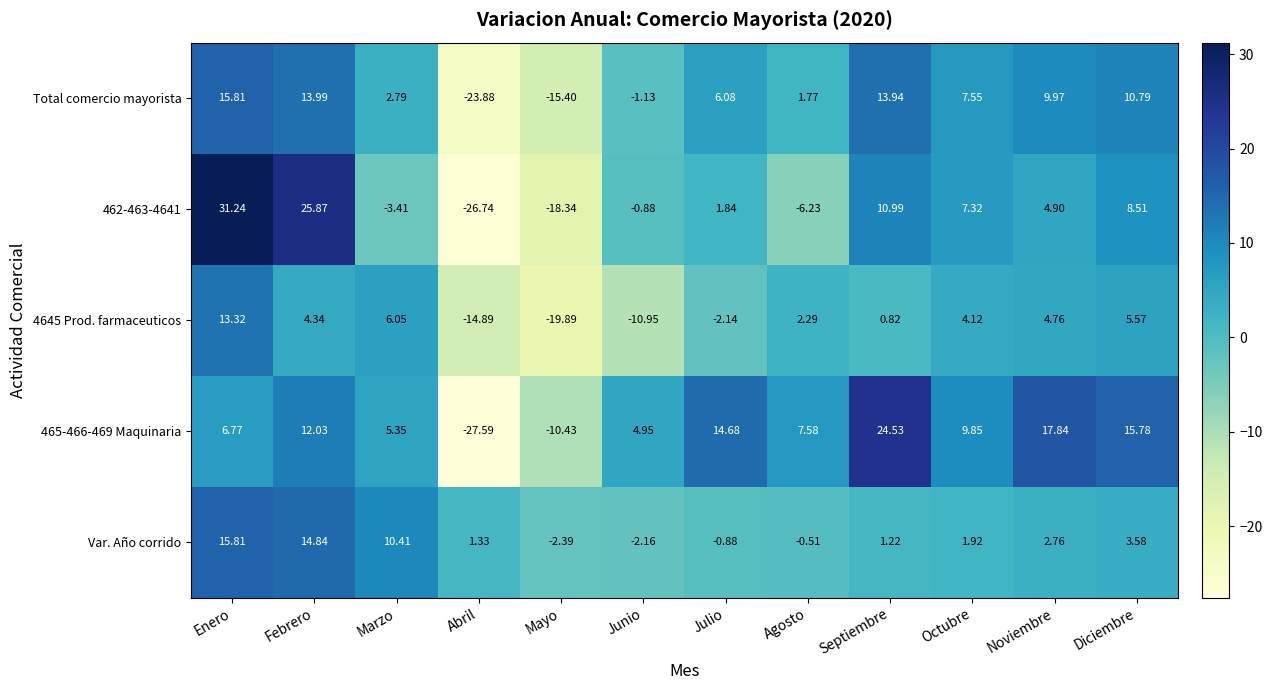

At which category does the chart reach its peak across all series?

Enero